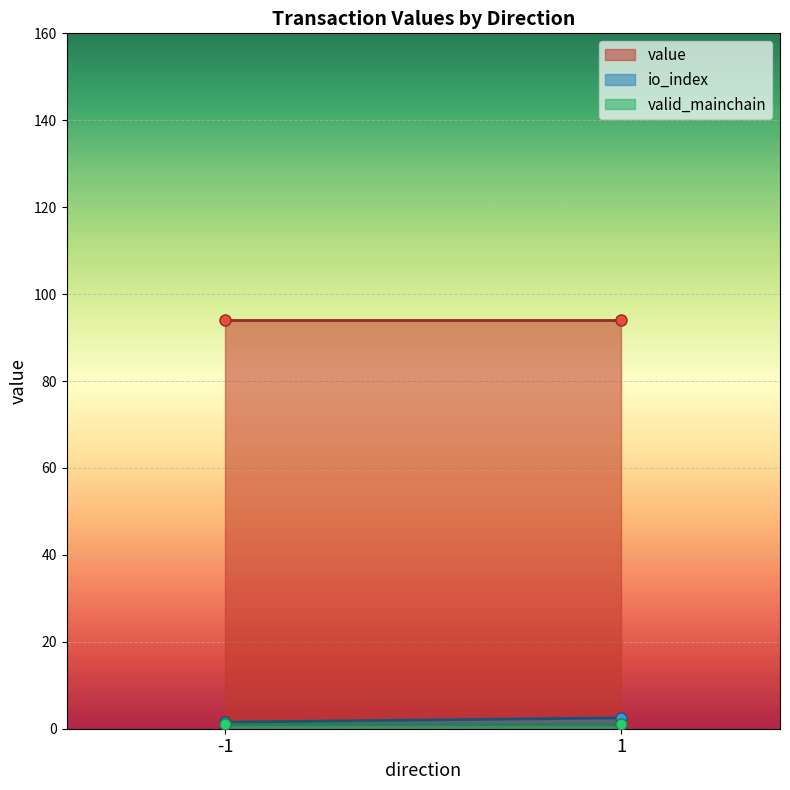

At which category is the sum across all series the highest?

1